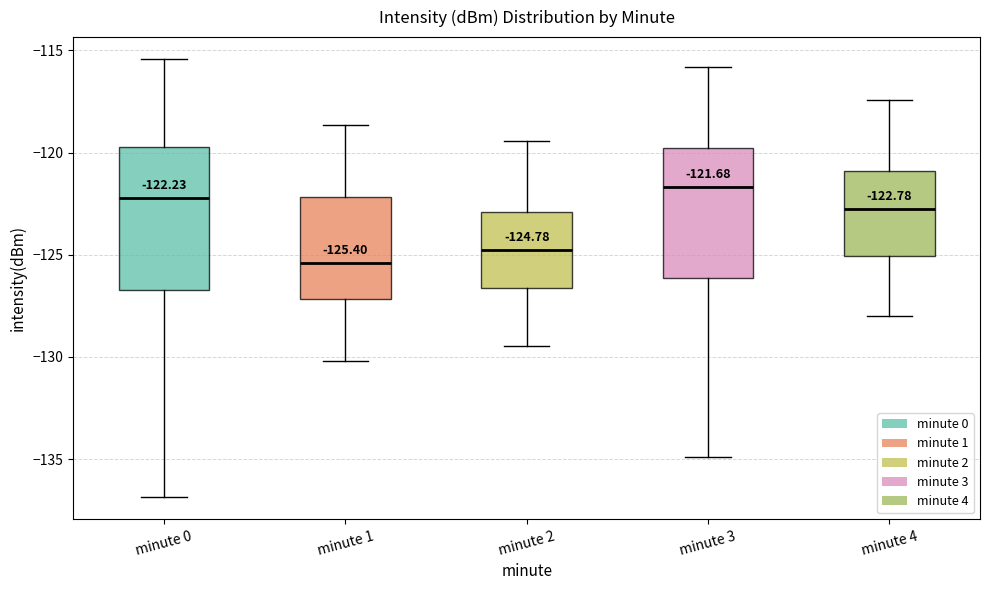

Which box's median line is the lowest?

minute 1